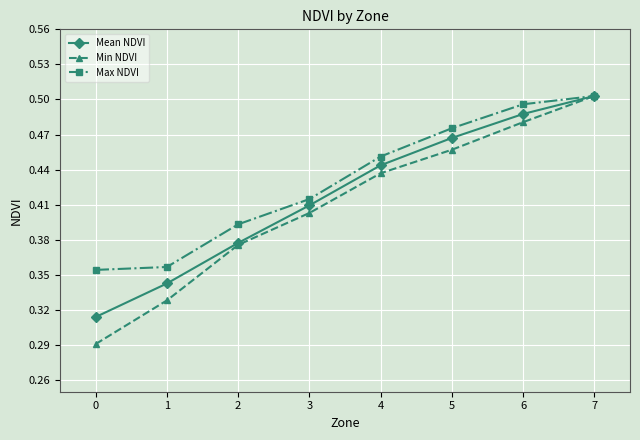

What is the total value across all series at 6?

1.5